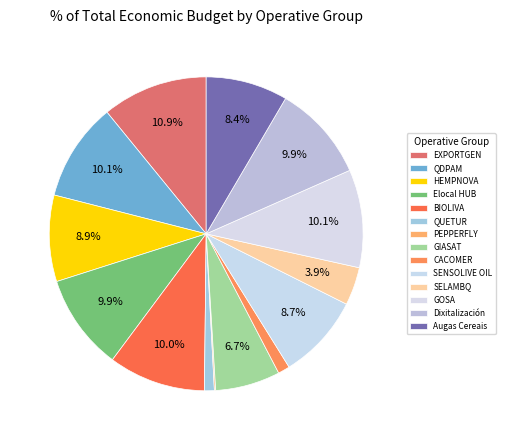

What percentage is the SENSOLIVE OIL slice, to the nearest percent?

9%